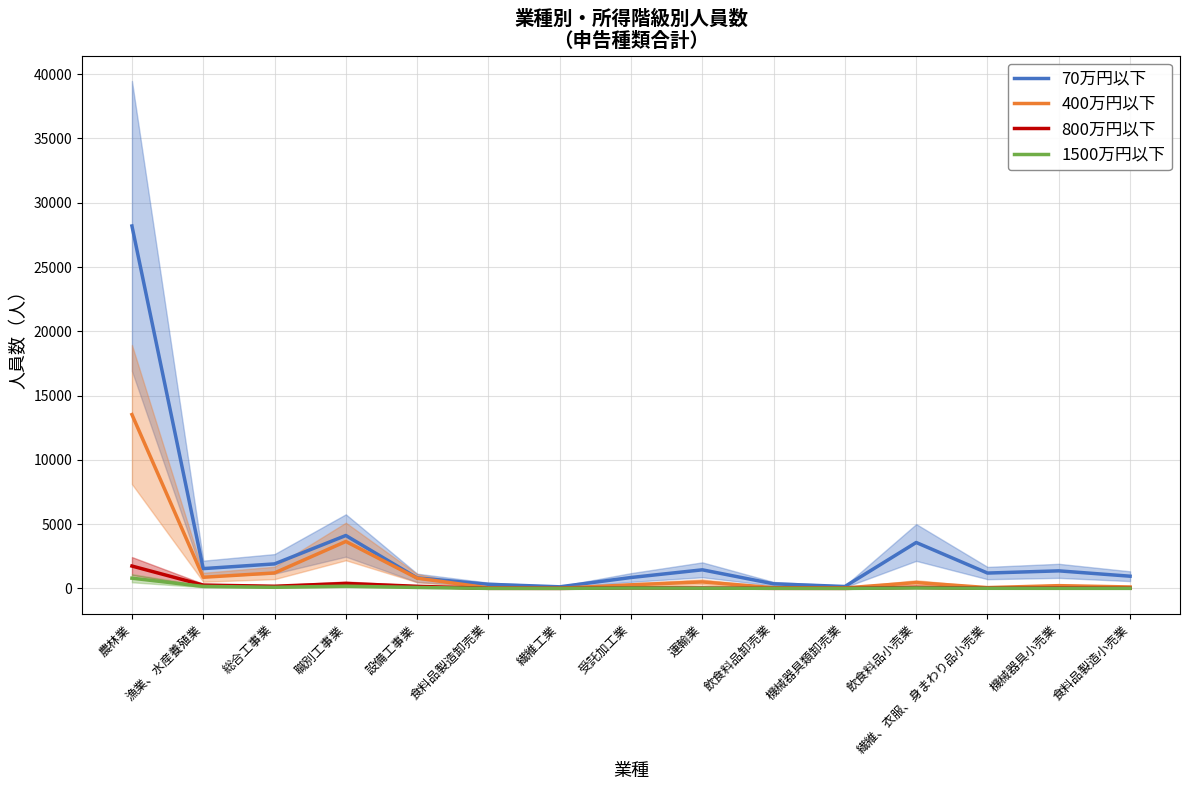

How many data points does each series have?

15